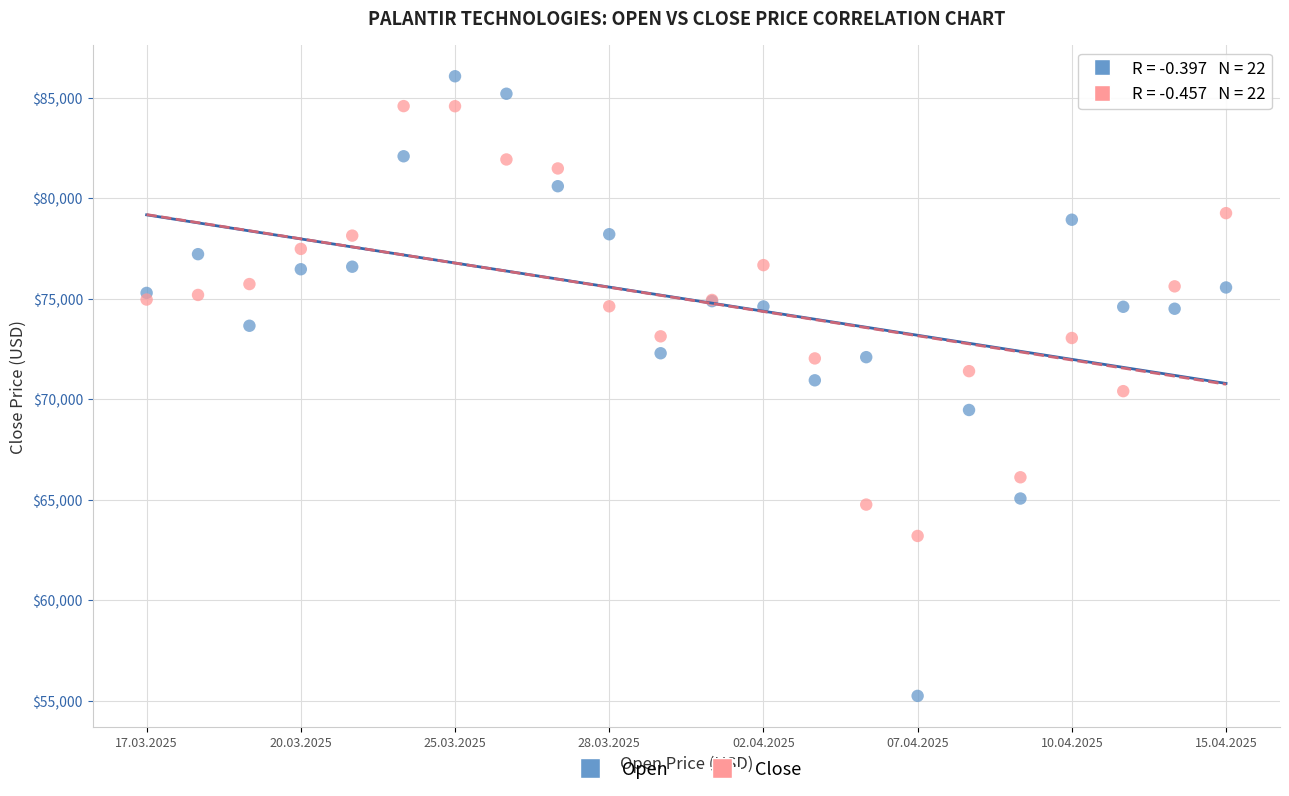

Which series has the largest Y range (max minus min)?

Open